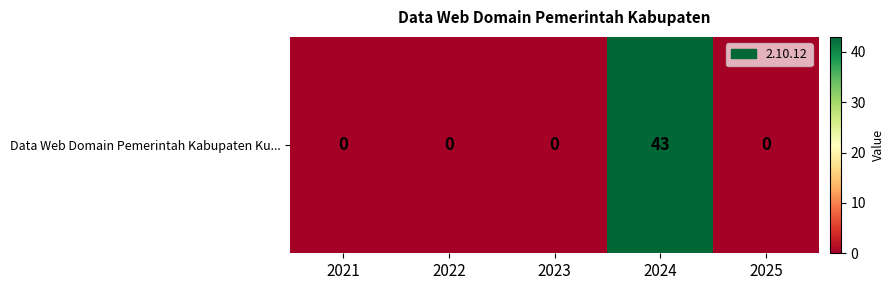

Which has a higher value, 2021 or 2024?

2024